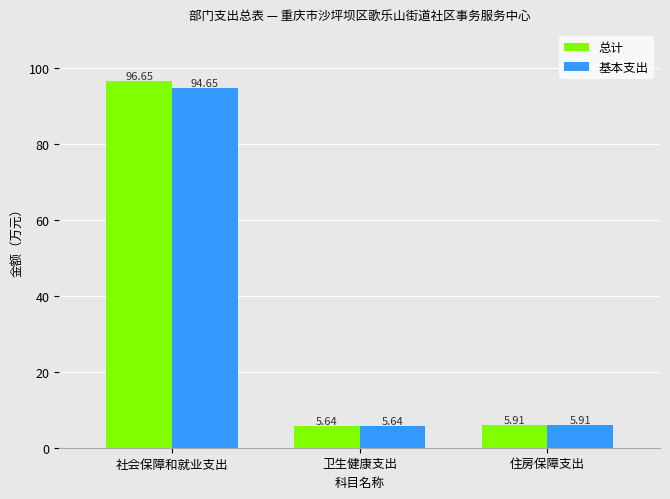

List the series in order of their overall mean, highest first.

总计, 基本支出